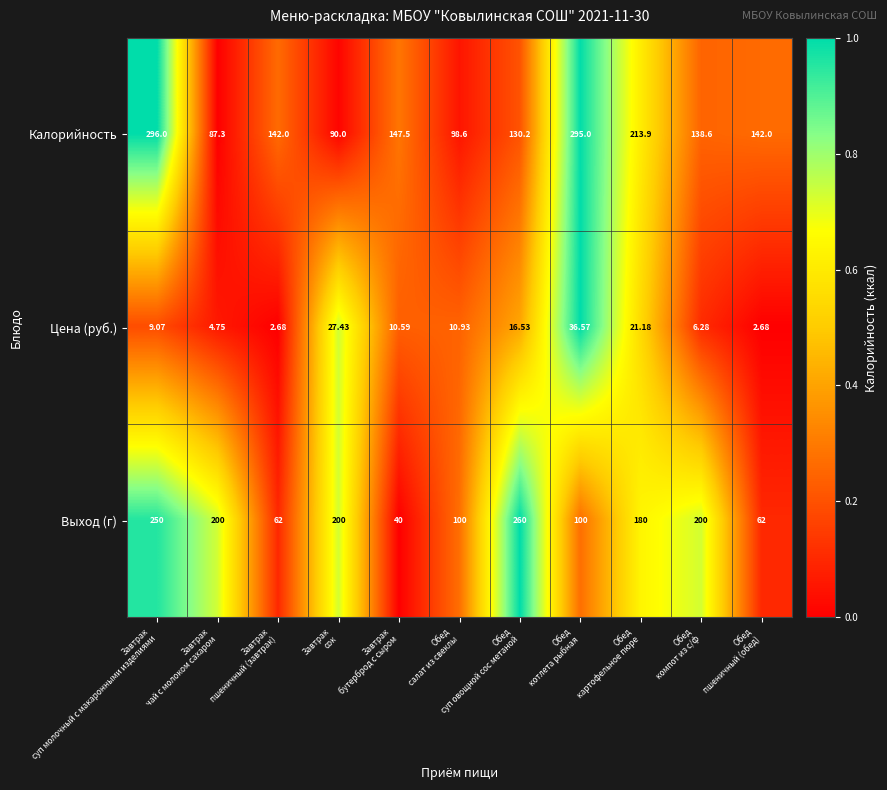

Which series has the largest total across all categories?

Калорийность